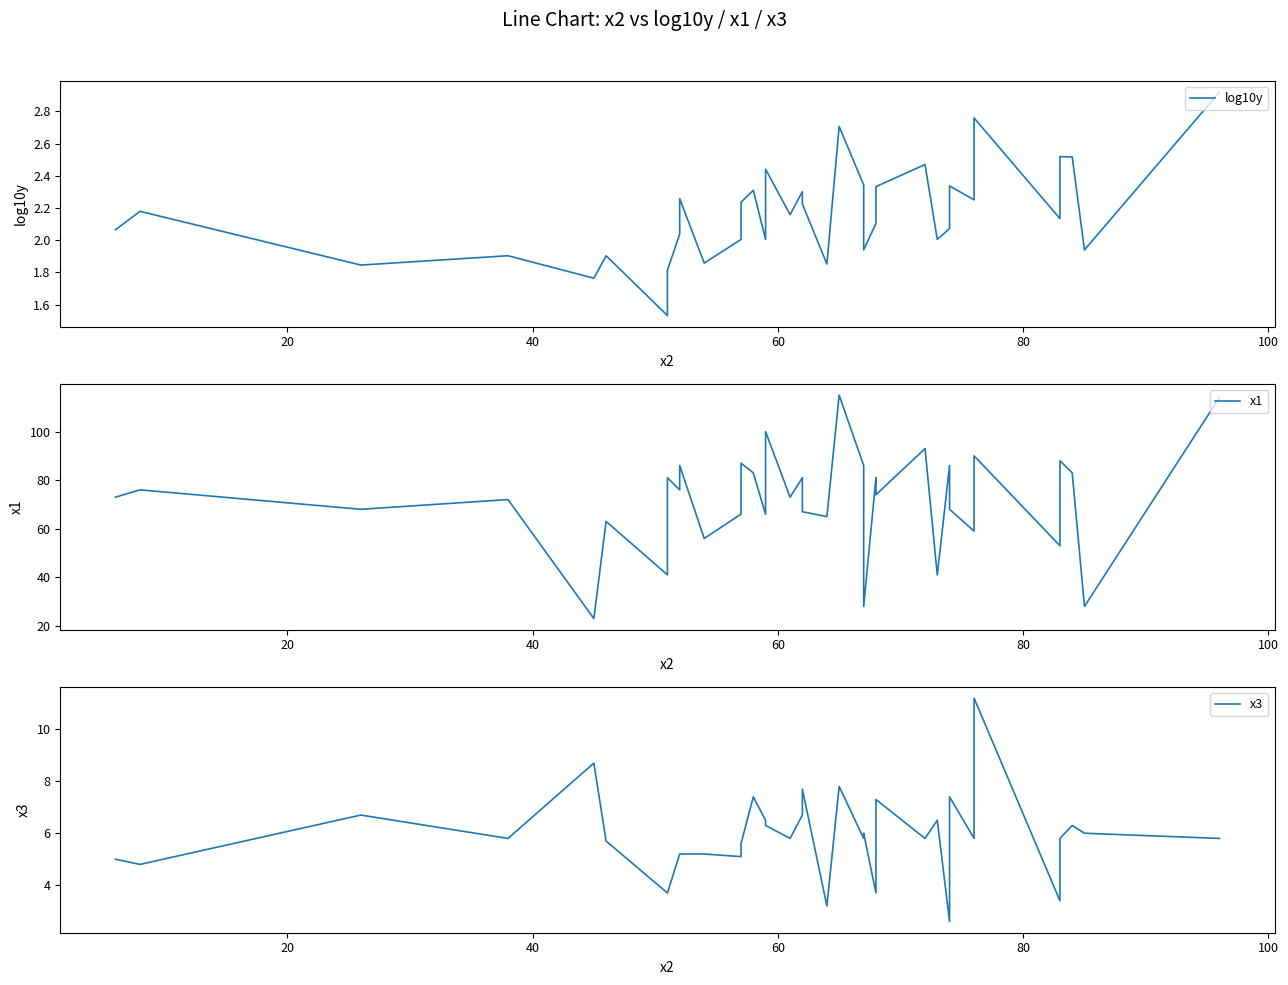

How many lines are shown in the chart?

3